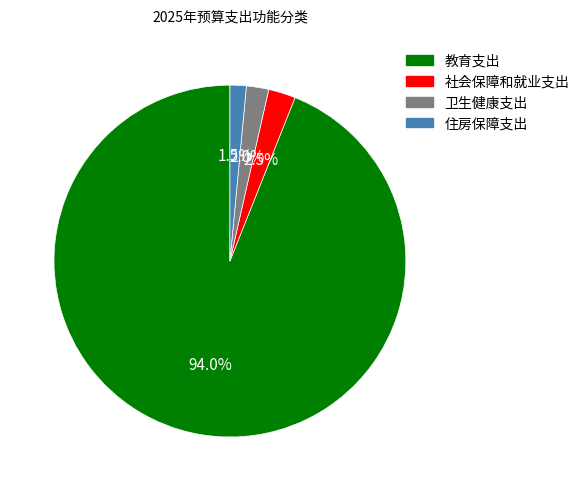

Do 卫生健康支出 and 社会保障和就业支出 together represent more than half of the pie?

No